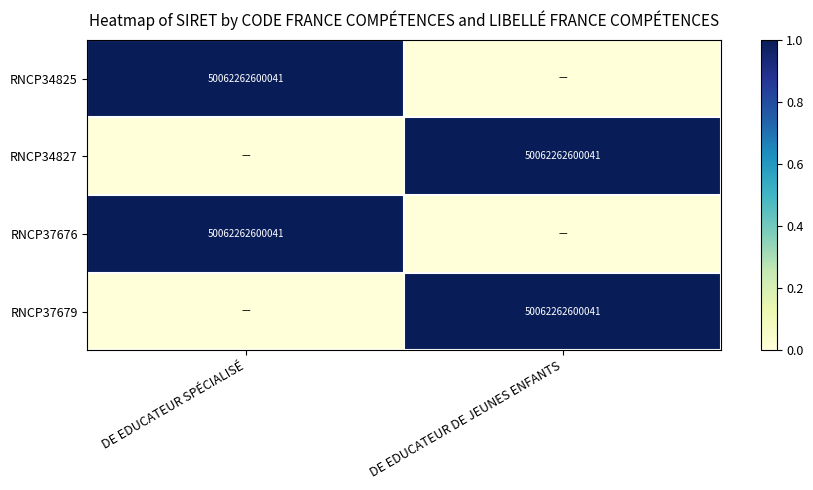

The RNCP34825 series shows 50062262600041 at DE EDUCATEUR SPÉCIALISÉ. True or false?

True